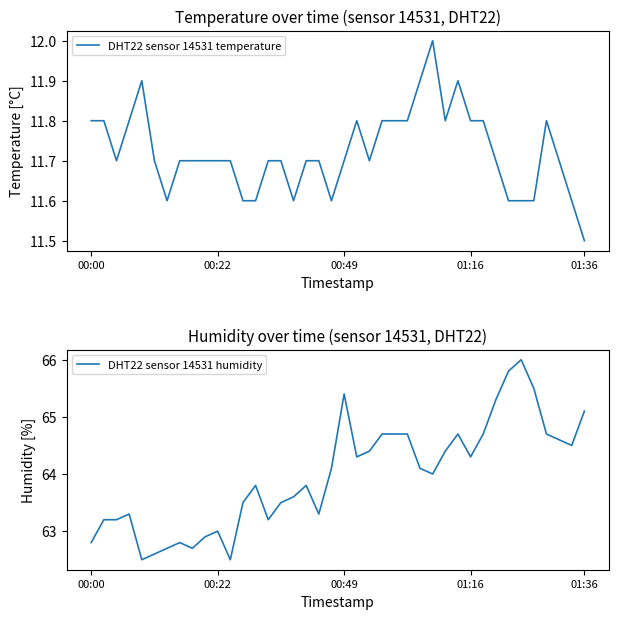

What is the difference between the maximum and minimum values in the DHT22 sensor 14531 humidity series?

3.5